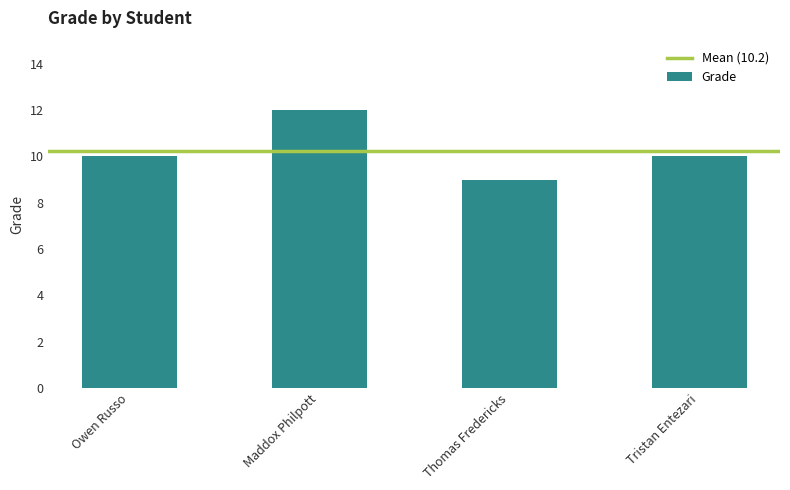

What position from the left is Thomas Fredericks?

3